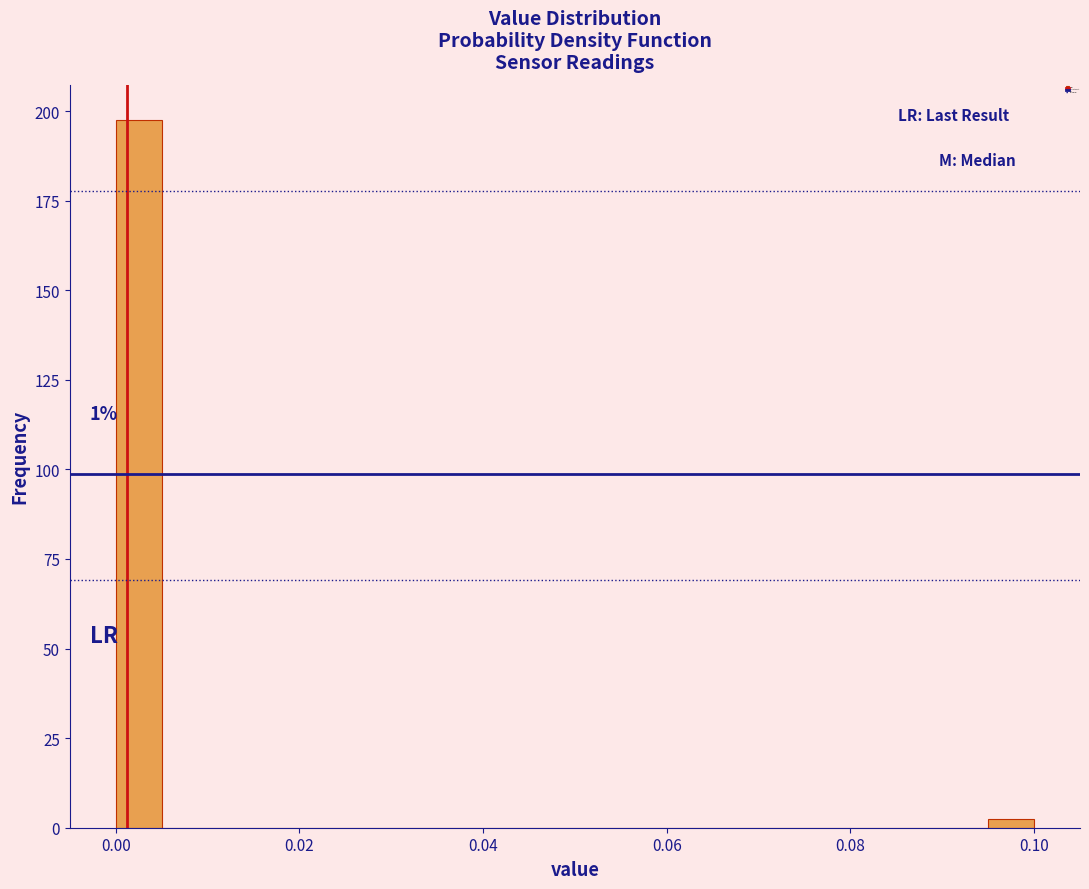

Around what value on the x-axis is the tallest bar? Give the approximate position of its centre, as read against the axis.

0.002